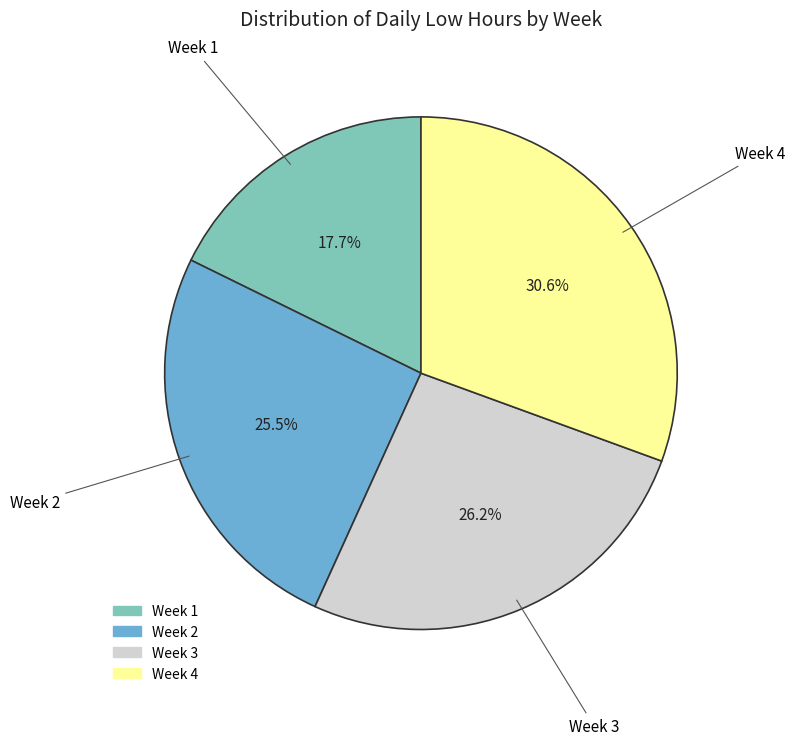

Is there a majority slice in this chart?

No